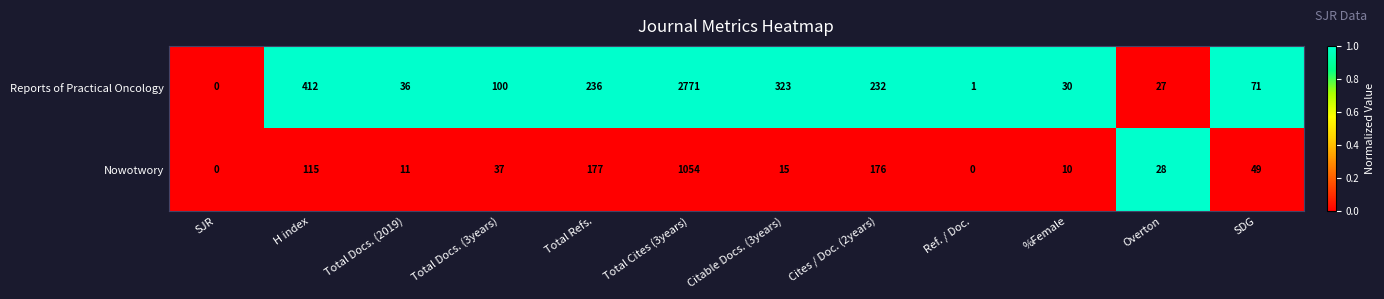

How many series are shown in this chart?

2